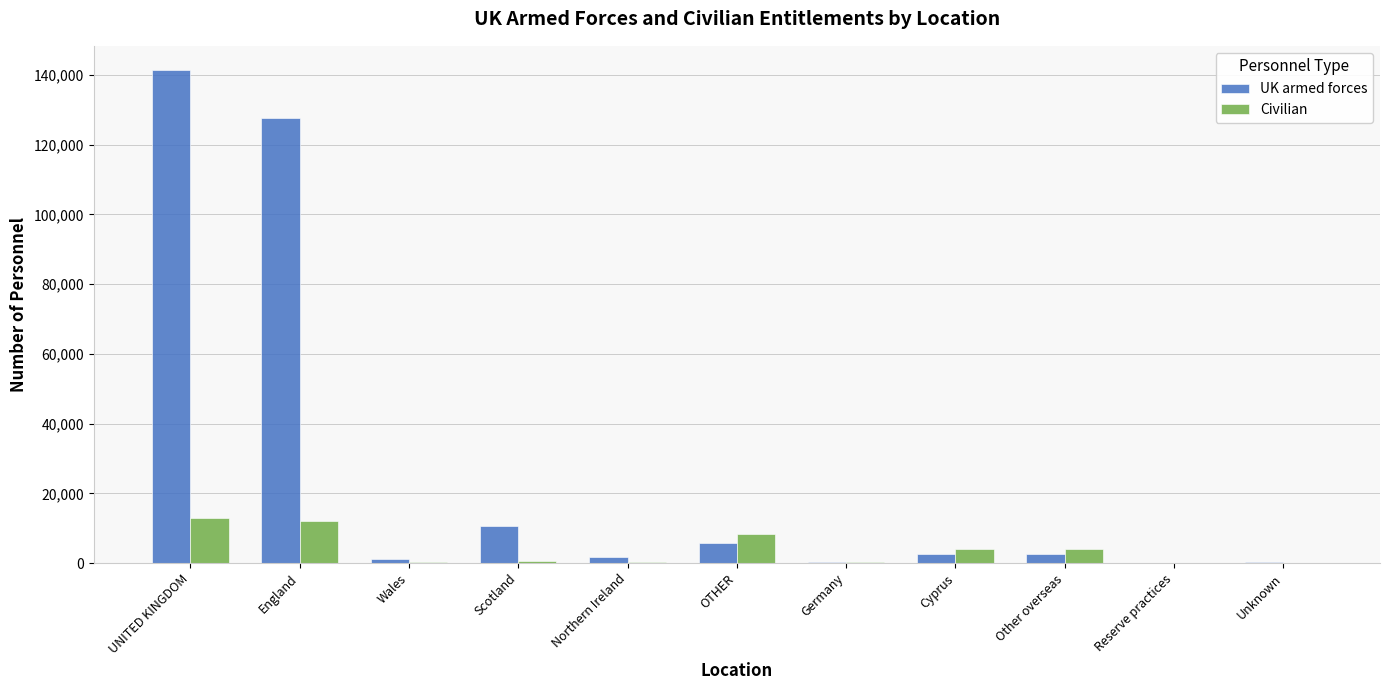

Between UNITED KINGDOM and Germany, which series saw the biggest shift?

UK armed forces